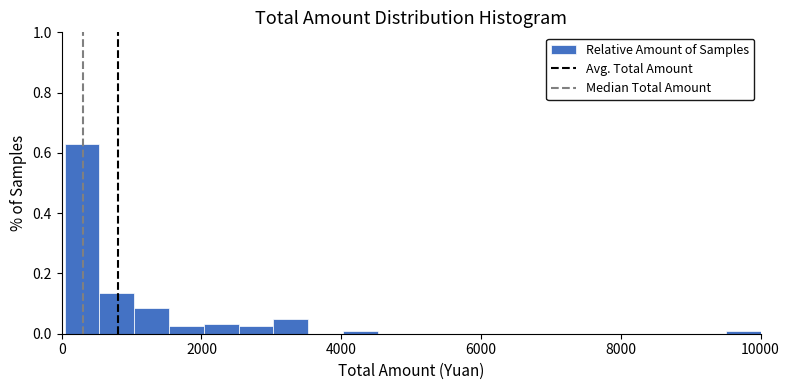

Around what value on the x-axis is the tallest bar? Give the approximate position of its centre, as read against the axis.

200